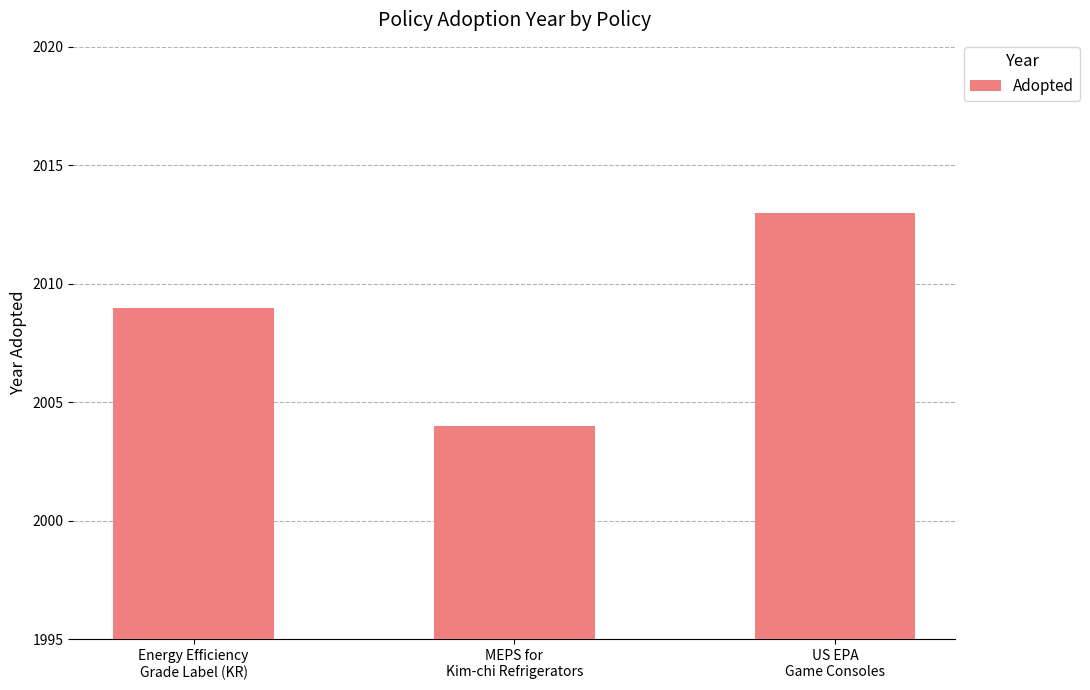

What is the change in value from Energy Efficiency
Grade Label (KR) to MEPS for
Kim-chi Refrigerators?

-5